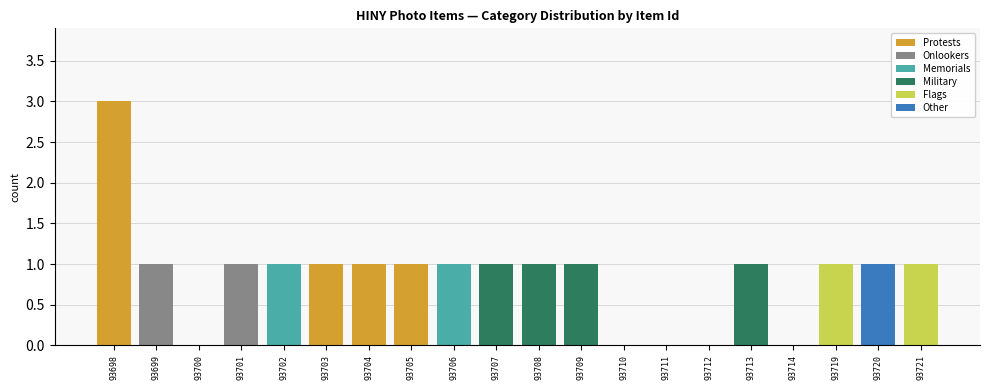

At which category is the sum across all series the highest?

93698